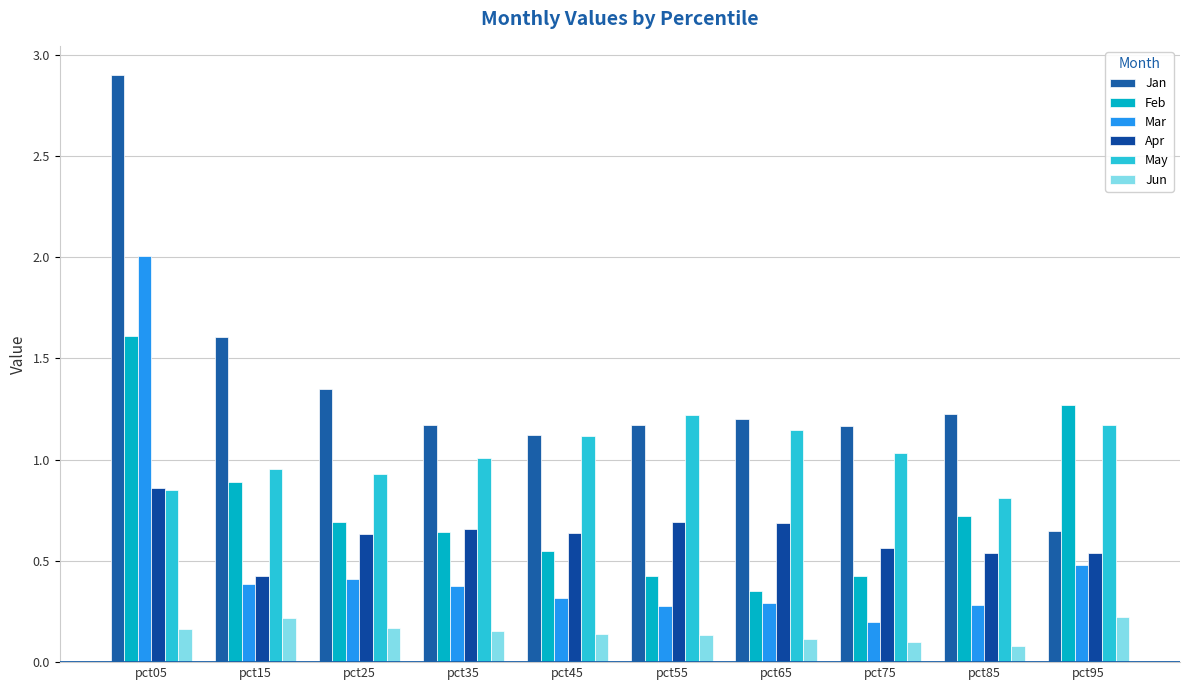

Reading left to right, transcribe all the data shown in this chart.

Jan: pct05=2.9	pct15=1.6	pct25=1.3	pct35=1.2	pct45=1.1	pct55=1.2	pct65=1.2	pct75=1.2	pct85=1.2	pct95=0.6
Feb: pct05=1.6	pct15=0.9	pct25=0.7	pct35=0.6	pct45=0.5	pct55=0.4	pct65=0.4	pct75=0.4	pct85=0.7	pct95=1.3
Mar: pct05=2.0	pct15=0.4	pct25=0.4	pct35=0.4	pct45=0.3	pct55=0.3	pct65=0.3	pct75=0.2	pct85=0.3	pct95=0.5
Apr: pct05=0.9	pct15=0.4	pct25=0.6	pct35=0.7	pct45=0.6	pct55=0.7	pct65=0.7	pct75=0.6	pct85=0.5	pct95=0.5
May: pct05=0.9	pct15=1.0	pct25=0.9	pct35=1.0	pct45=1.1	pct55=1.2	pct65=1.1	pct75=1.0	pct85=0.8	pct95=1.2
Jun: pct05=0.2	pct15=0.2	pct25=0.2	pct35=0.2	pct45=0.1	pct55=0.1	pct65=0.1	pct75=0.1	pct85=0.1	pct95=0.2